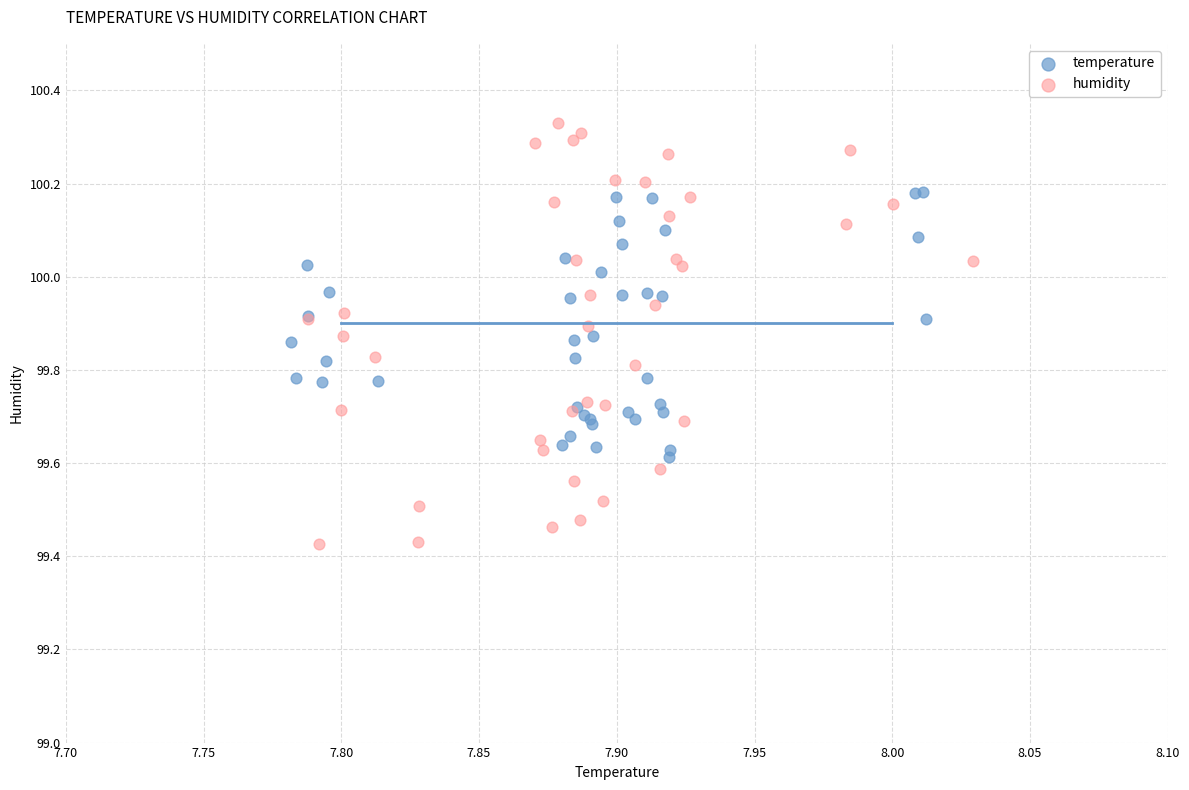

Which series reaches the maximum Y coordinate?

humidity